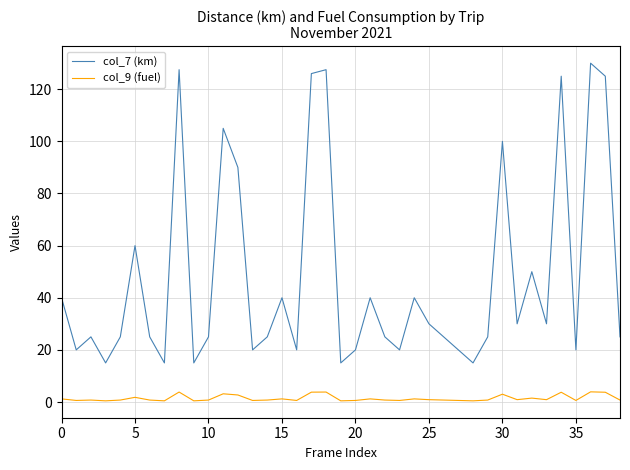

How many lines are shown in the chart?

2